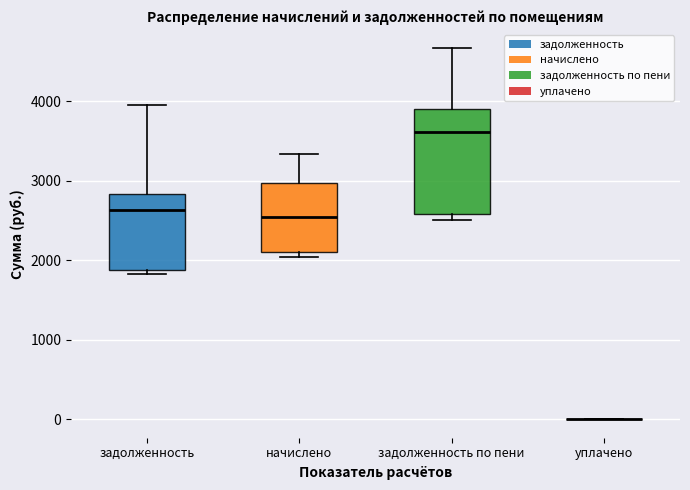

Where is the upper edge of the box for задолженность по пени on the y-axis? The values are not printed on the chart, so give them approximately, as read against the axis.

3900